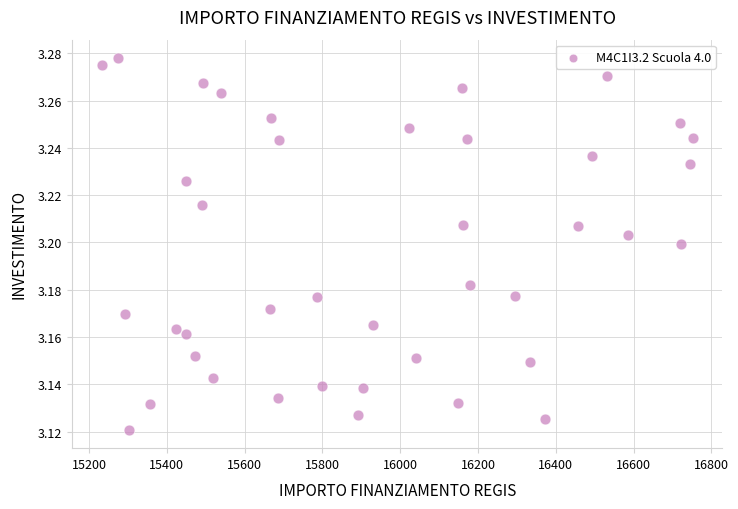

What is the range of X values (max minus min)?

1518.9